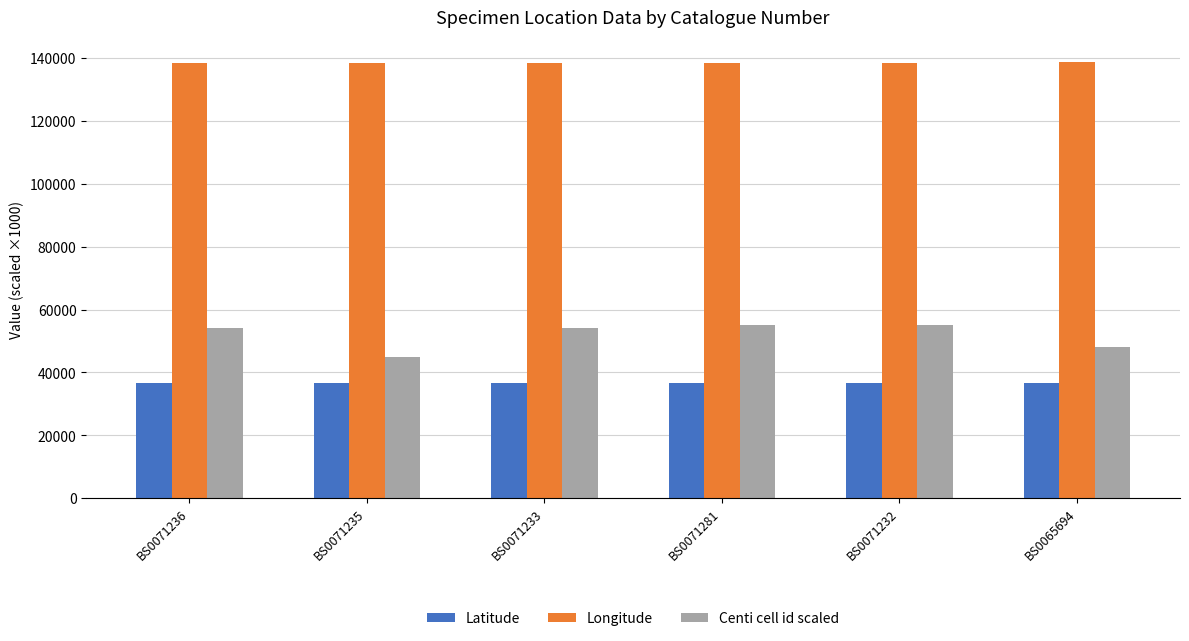

Is it true that Centi cell id scaled equals 45000.0 at BS0071235?

True